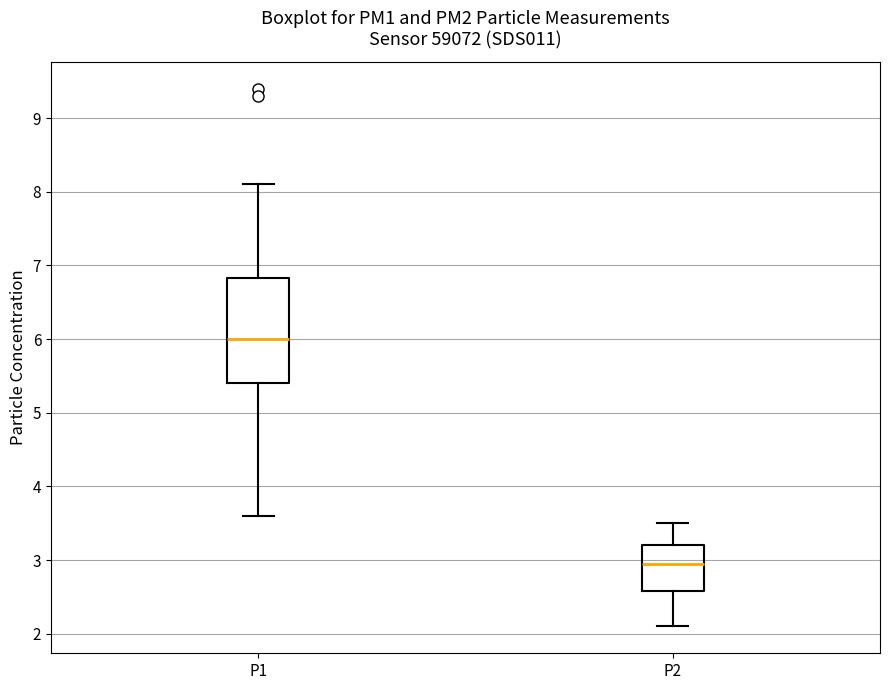

Reading left to right, transcribe this box plot: for each box, give where its median line is, the range the box spans, and where its two whiskers end, as read against the y-axis. The values are not printed on the chart, so give them approximately, as read against the axis.

P1: median 6.0, box 5.4 to 6.8, whiskers 3.6 to 8.1
P2: median 3.0, box 2.6 to 3.2, whiskers 2.1 to 3.5